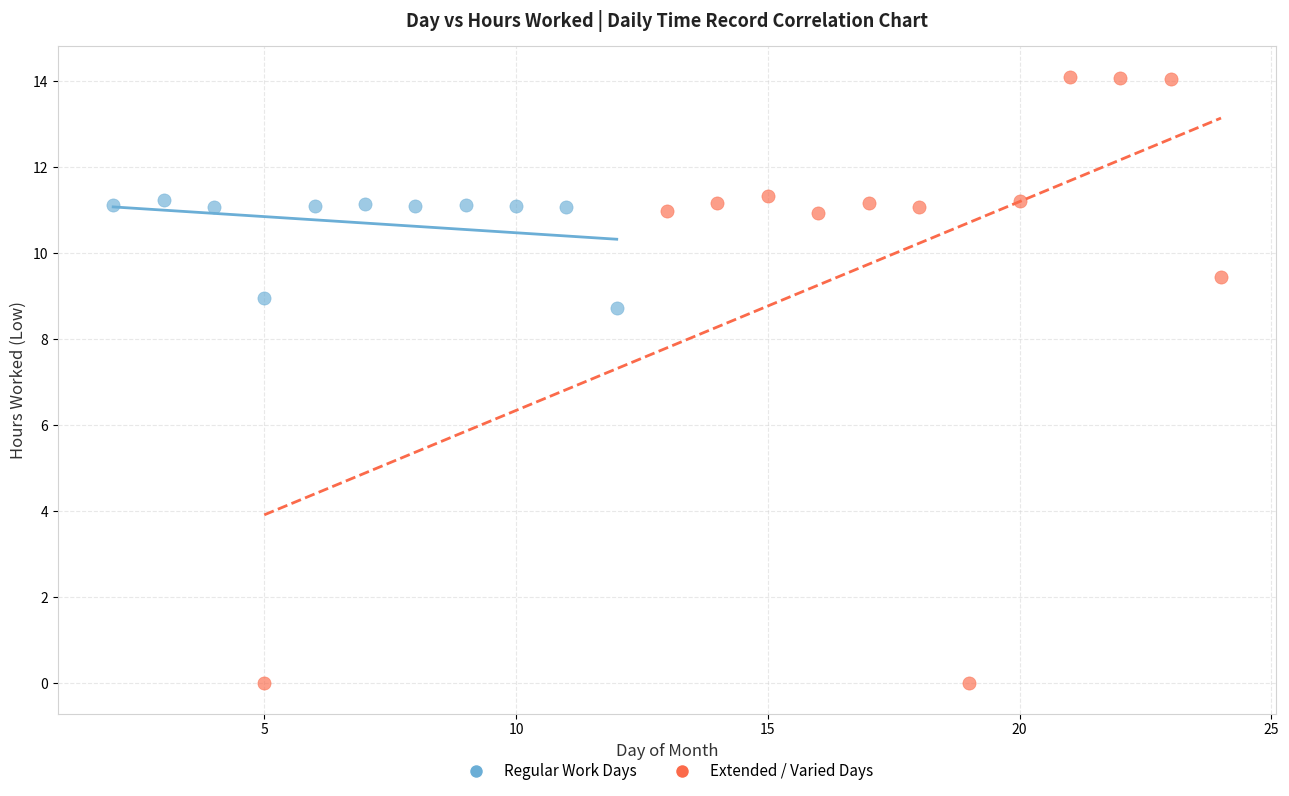

Which series contains the lowest Y value?

Extended / Varied Days